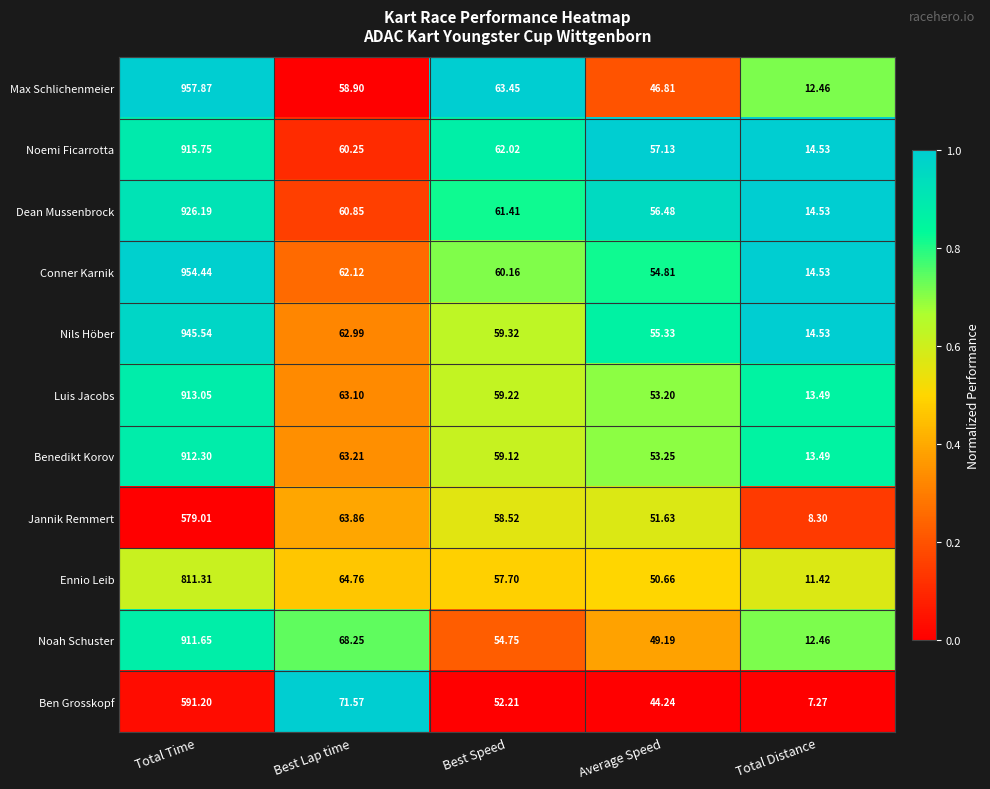

Rank the series by their maximum value, from lowest to highest.

Jannik Remmert, Ben Grosskopf, Ennio Leib, Noah Schuster, Benedikt Korov, Luis Jacobs, Noemi Ficarrotta, Dean Mussenbrock, Nils Höber, Conner Karnik, Max Schlichenmeier